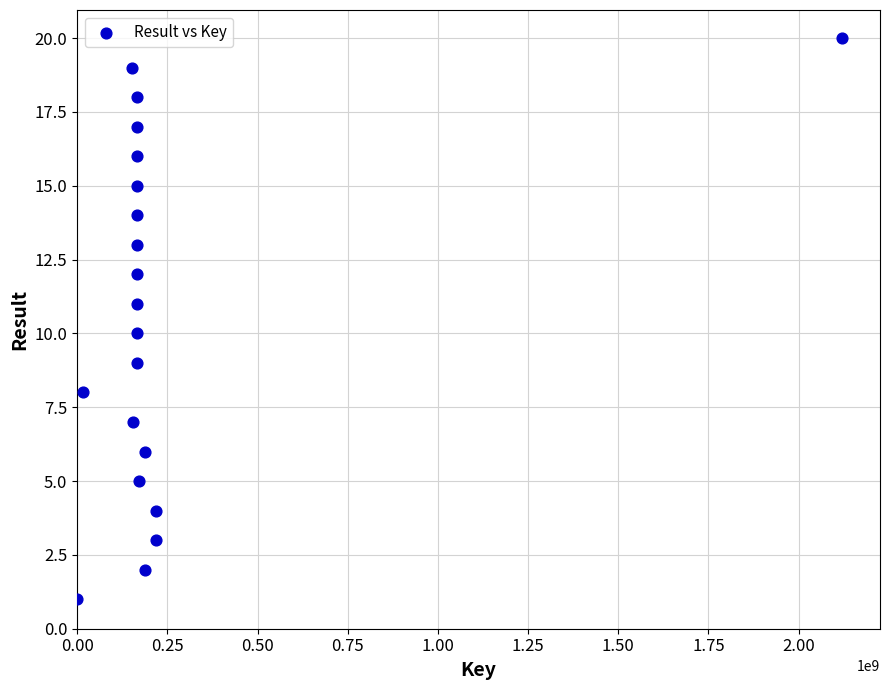

What is the range of X values (max minus min)?

2119508146